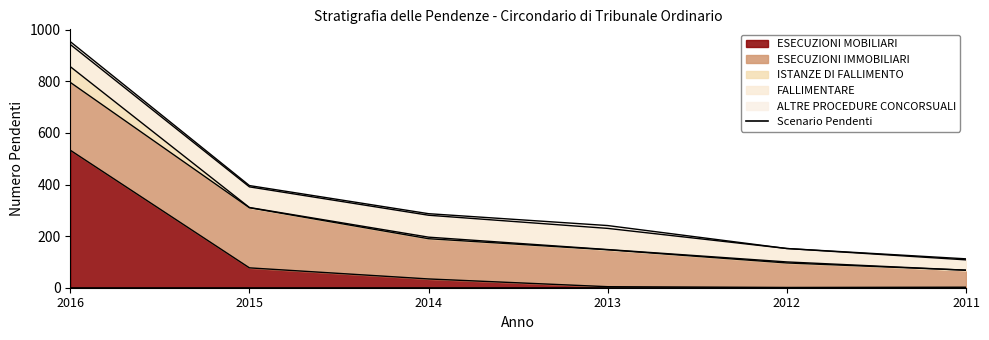

How many values in the ISTANZE DI FALLIMENTO series are below 4?

3